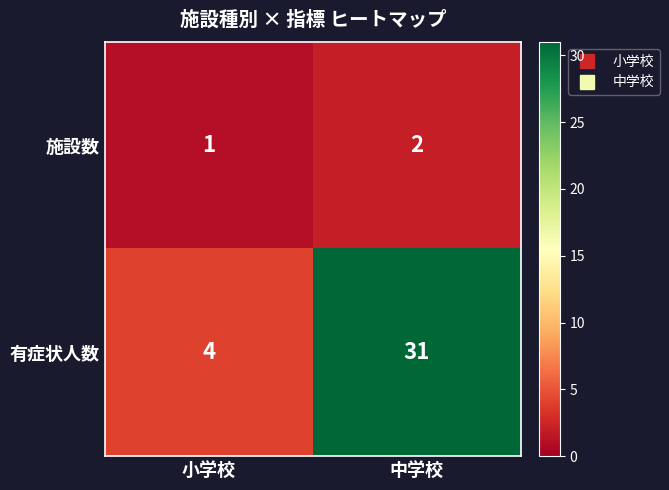

Which series has the largest total across all categories?

有症状人数